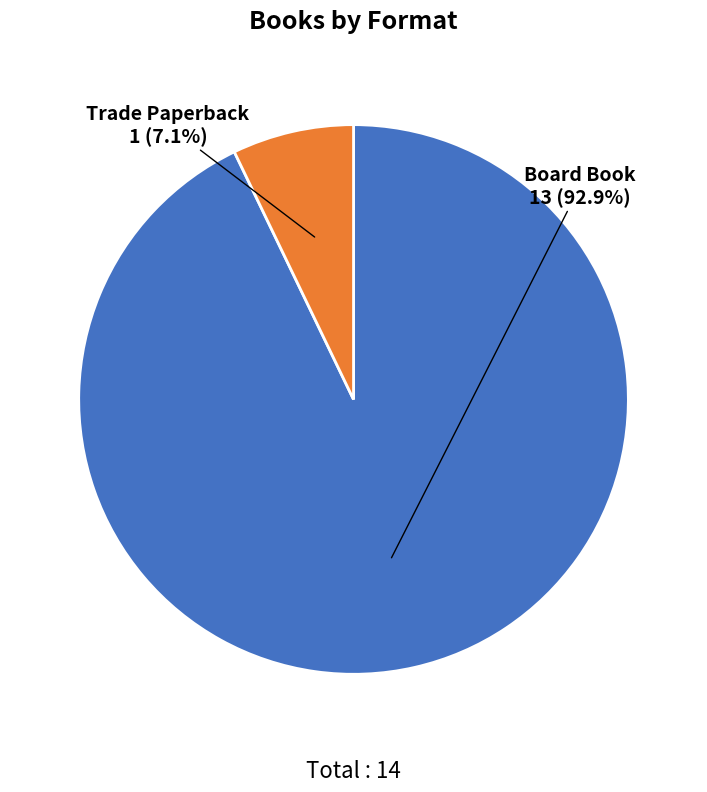

How many segments does this pie chart have?

2